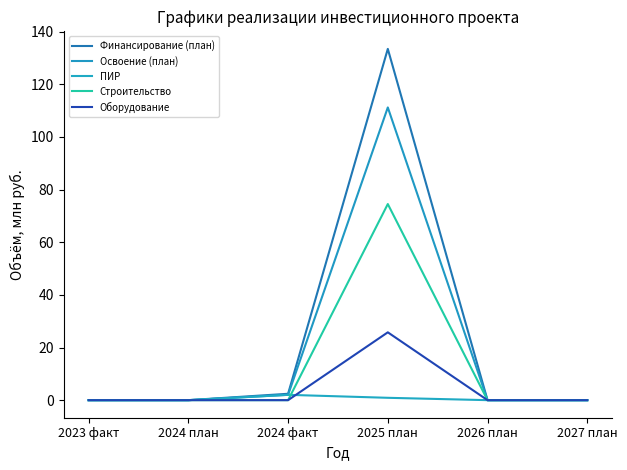

At which category is the sum across all series the highest?

2025 план